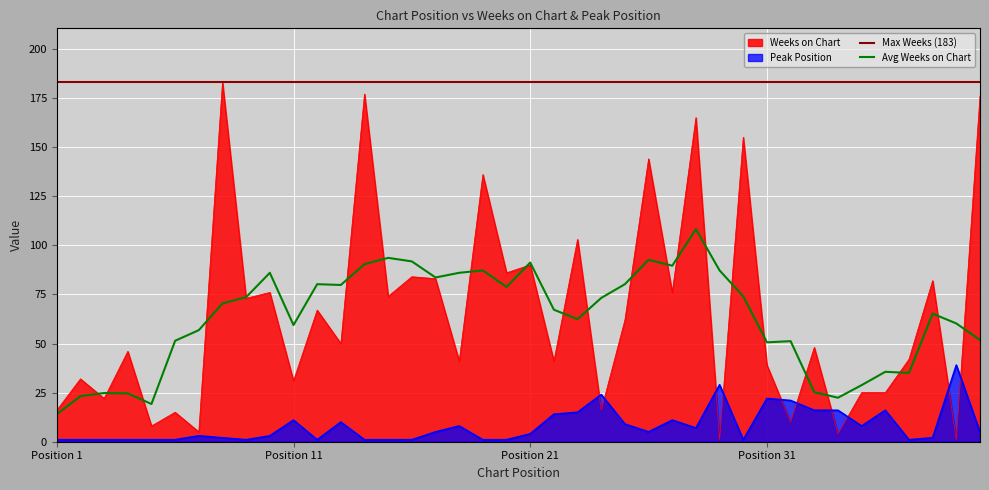

What is the lowest value of the Avg Weeks on Chart series?

14.0